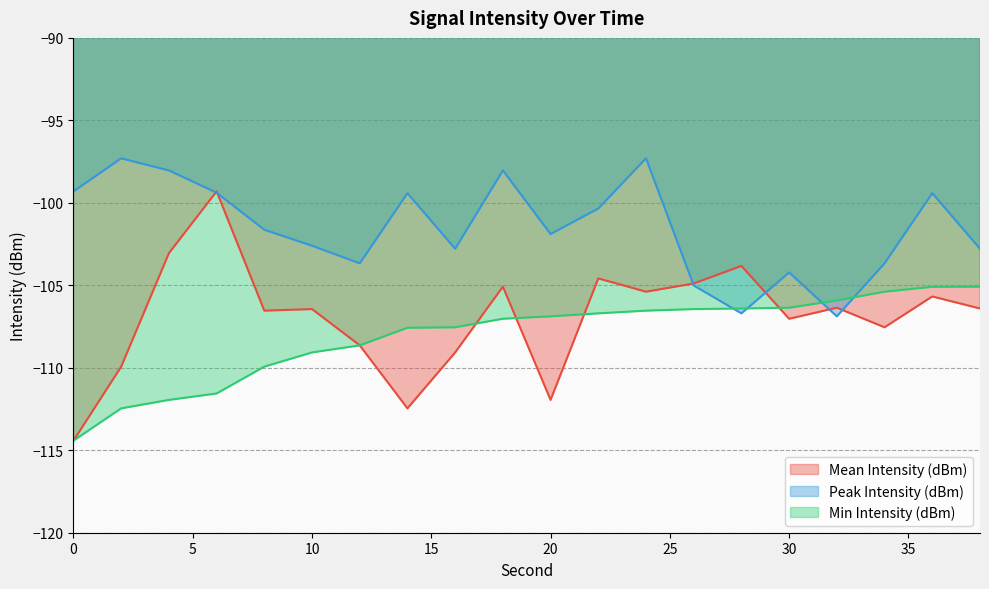

At which category is the sum across all series the highest?

24